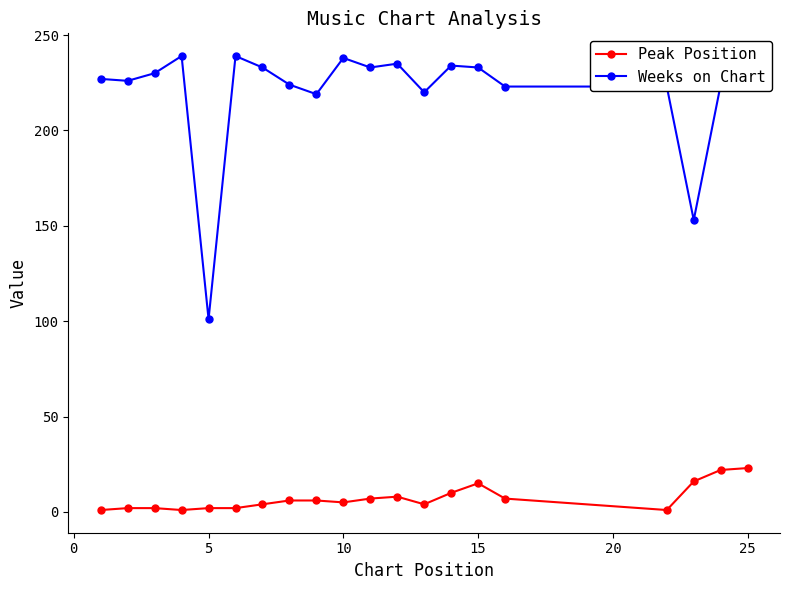

True or false: Weeks on Chart and Peak Position intersect in this chart.

False